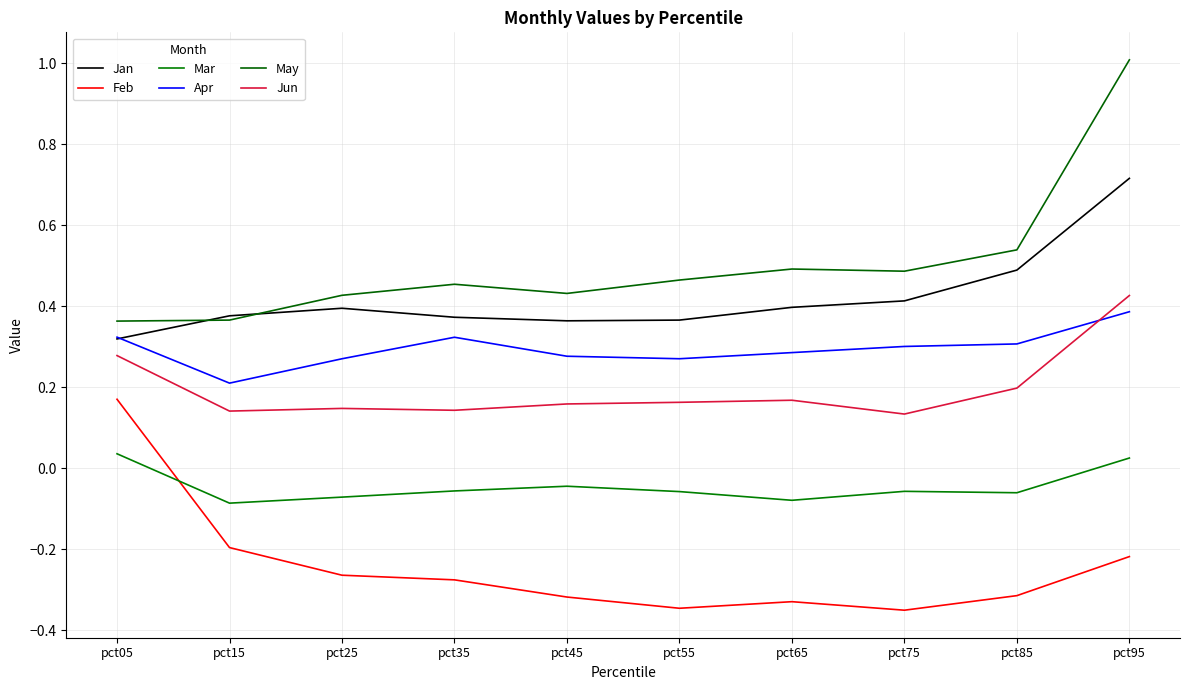

How many values in Feb are below zero?

9